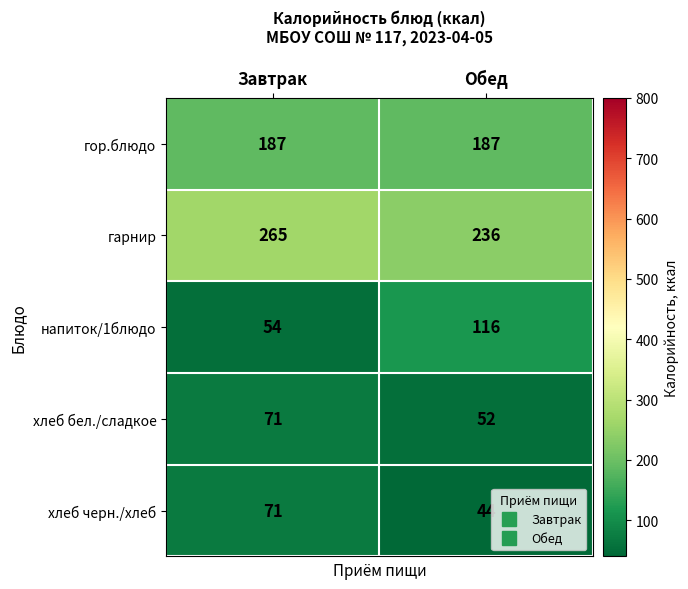

Count the number of data series in this chart.

5